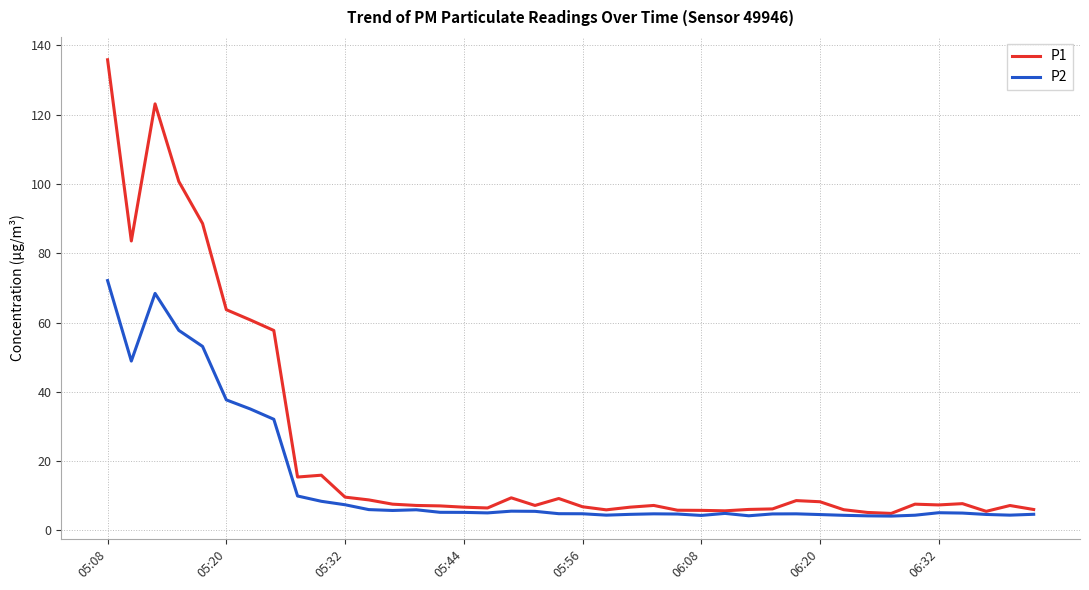

Which series has the largest range (max minus min)?

P1